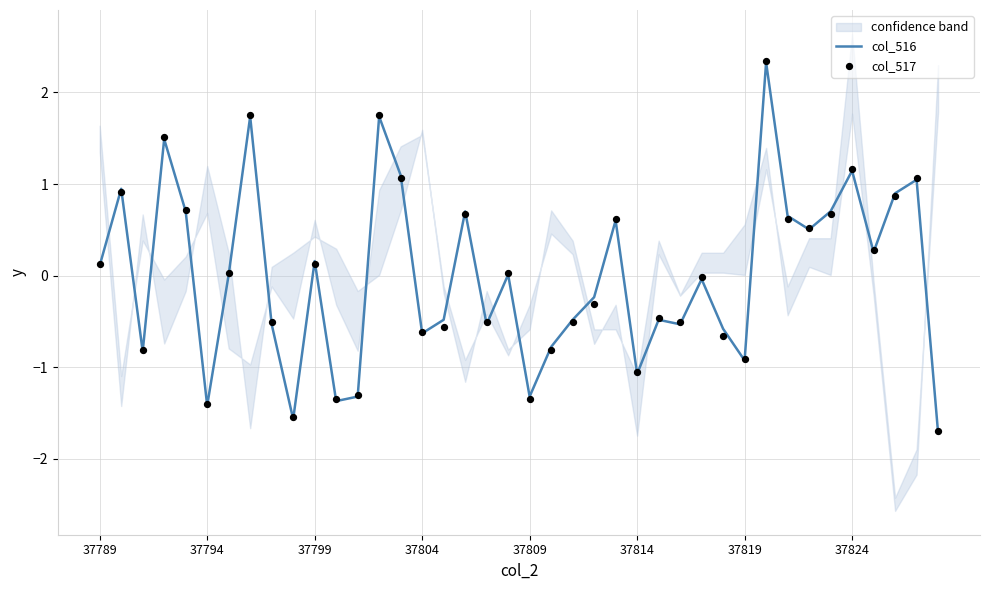

What are all the series names shown in the legend?

col_516, col_517